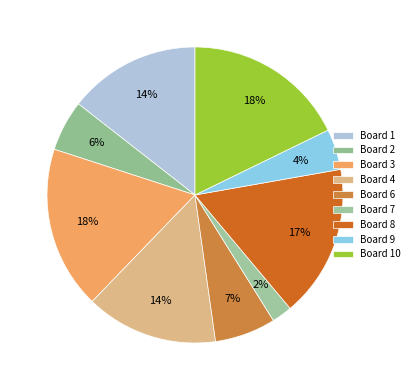

Count the number of slices in the pie.

9